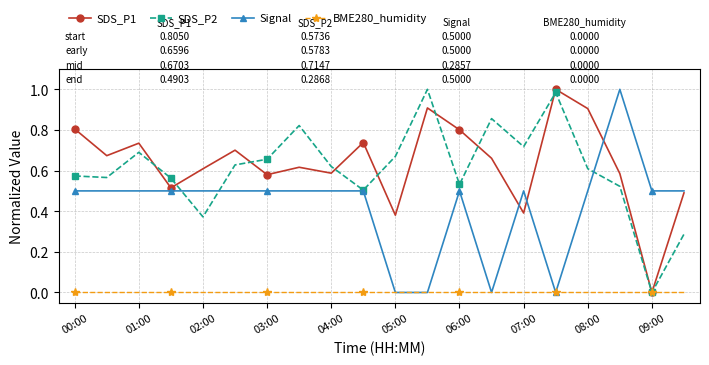

True or false: Signal has more than 1 points higher than both neighbors.

True